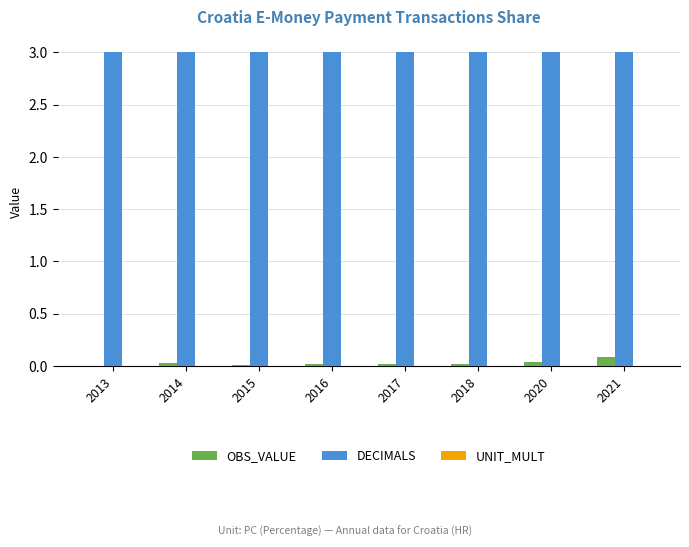

What is the spread (max minus min) of values at 2020?

3.0